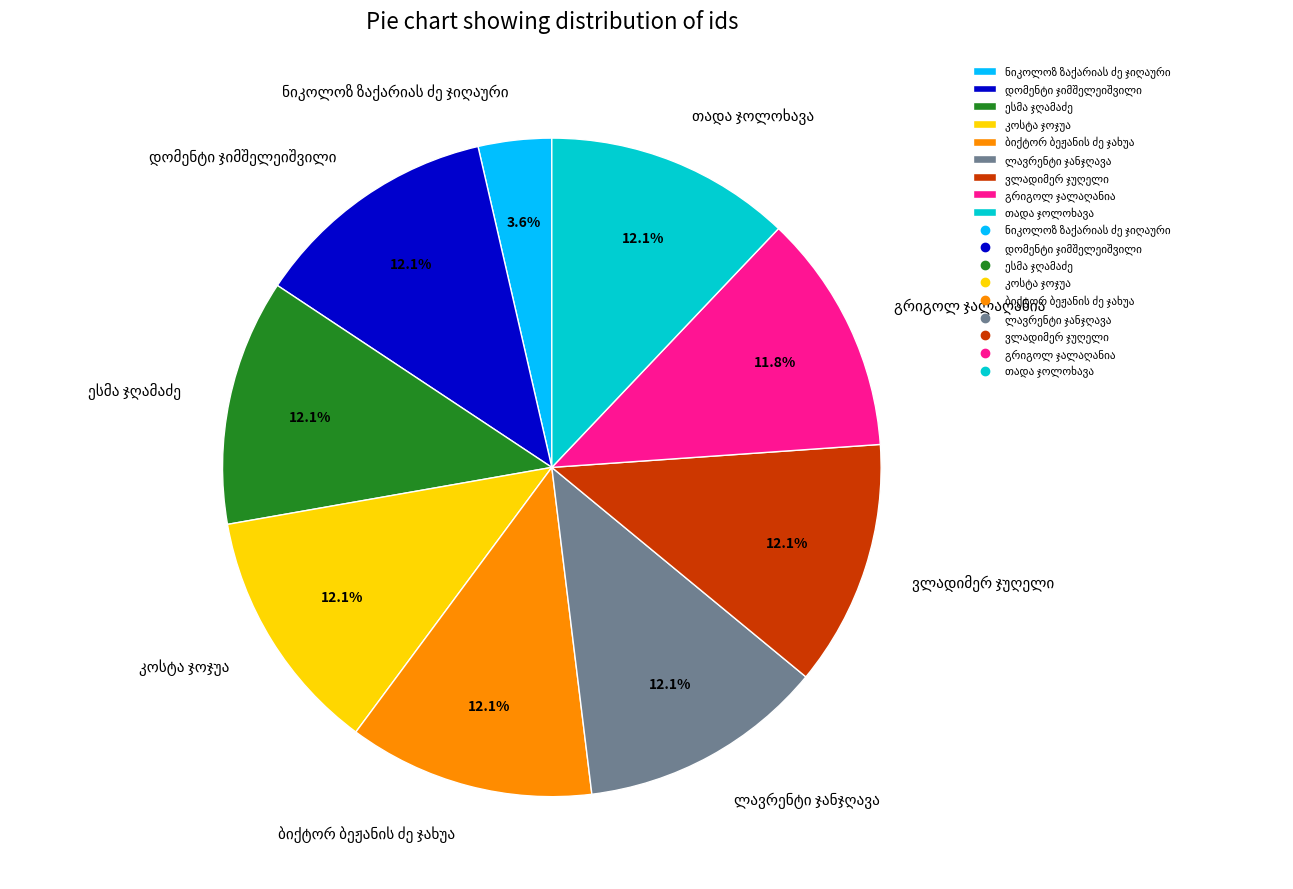

Does any single category account for the majority?

No